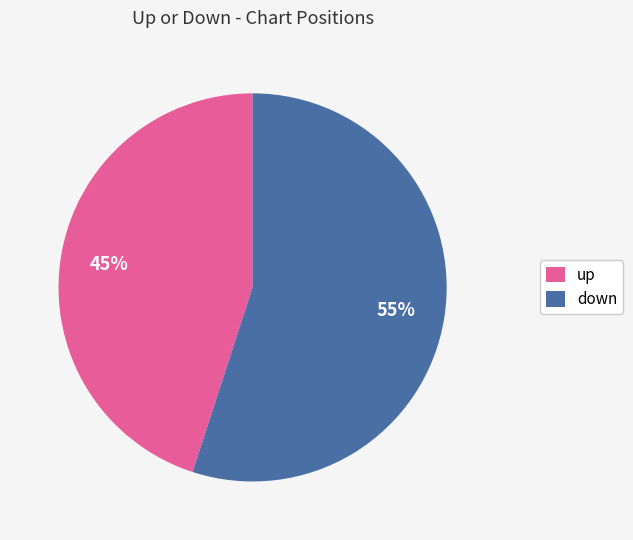

Do up and down together represent more than half of the pie?

Yes